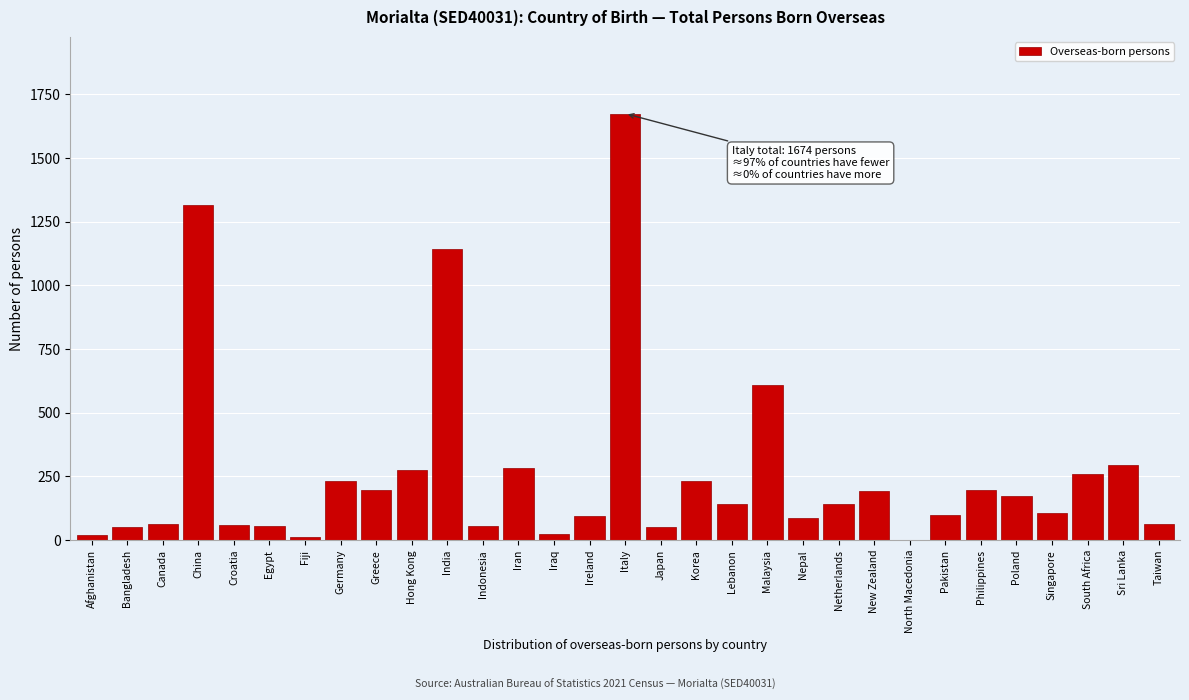

What is the sum of all values?

8195